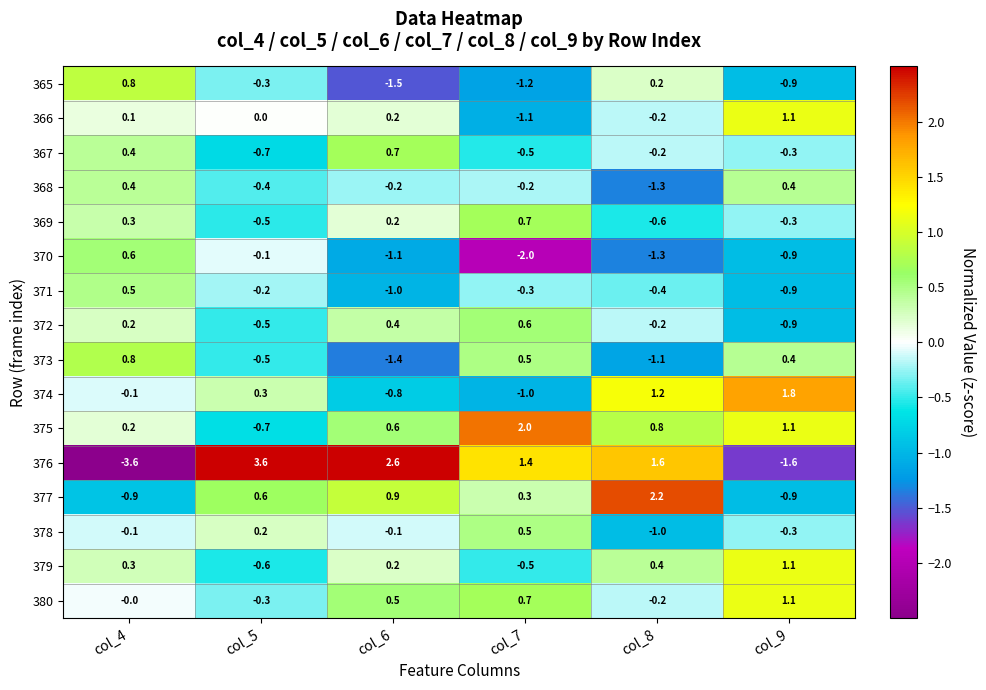

At which category is the sum across all series the highest?

col_6